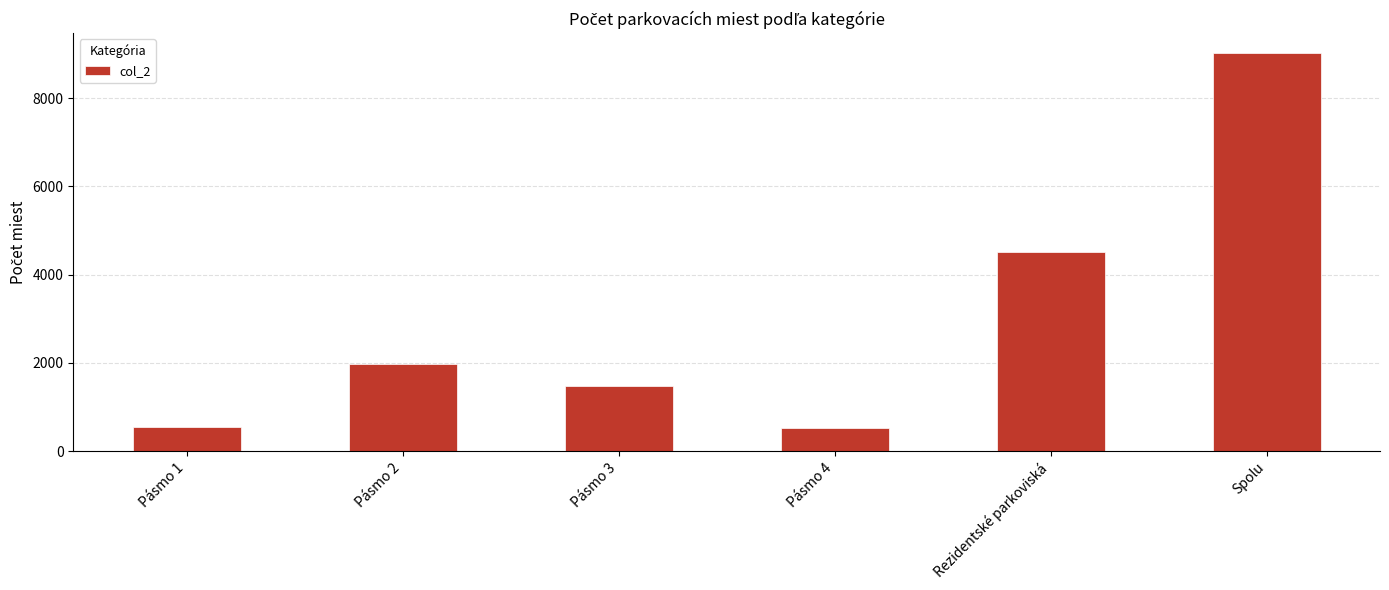

What is the value of the 3rd bar from the left?

1465